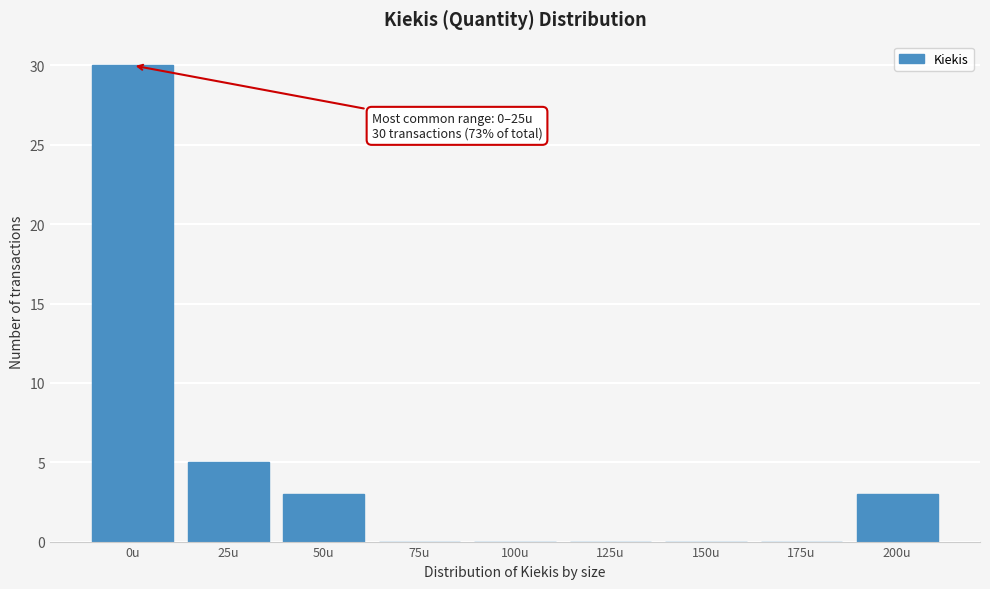

Reading left to right, what are all the values shown in this chart?

0u=30	25u=5	50u=3	75u=0	100u=0	125u=0	150u=0	175u=0	200u=3